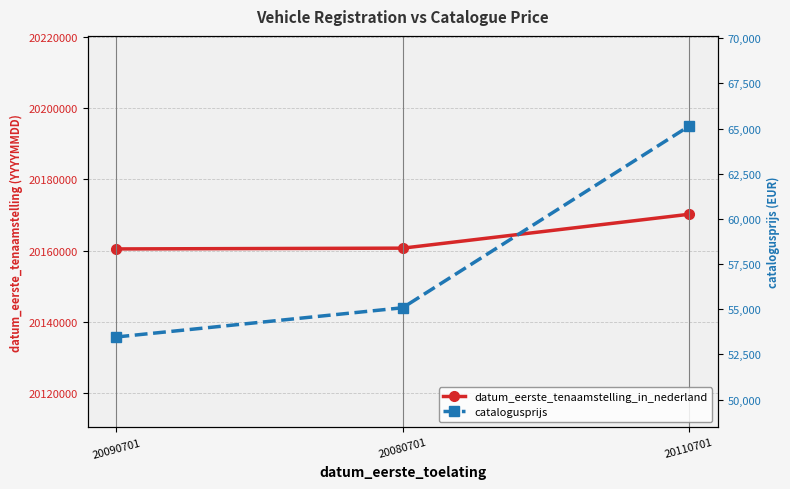

What position from the right is 20080701?

2